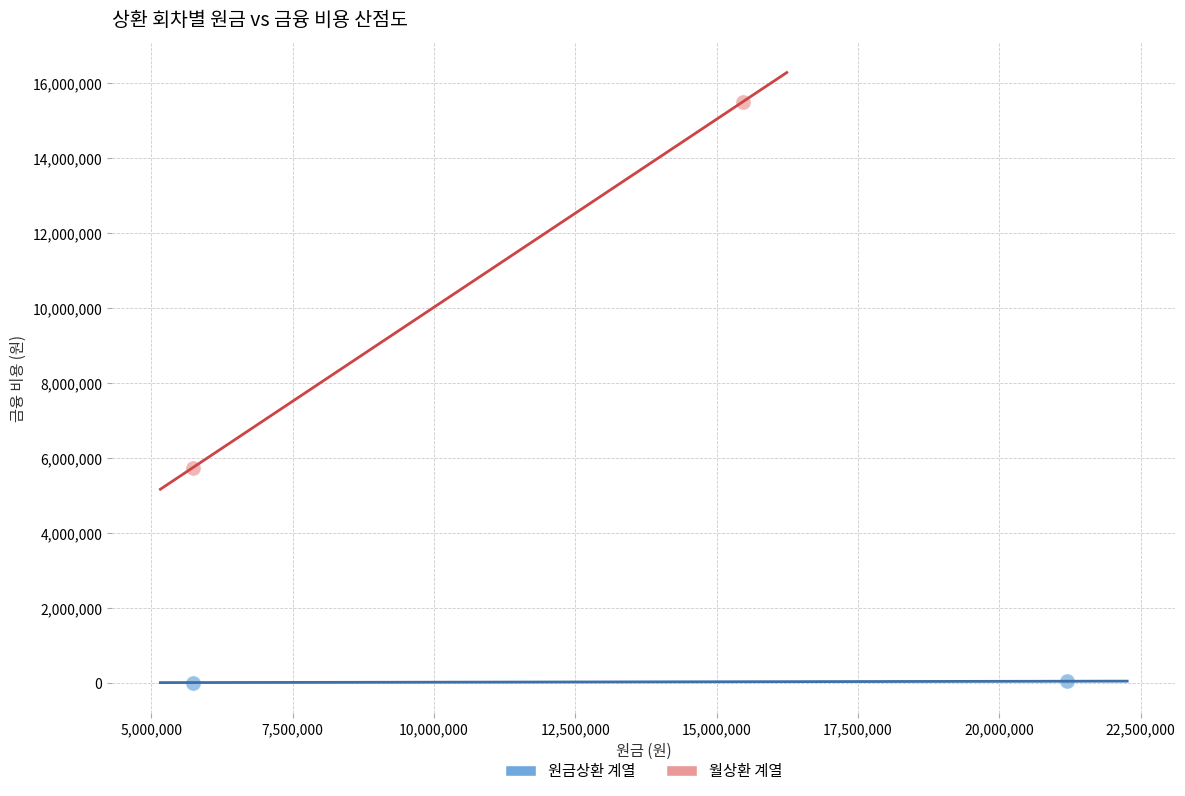

Which series contains the lowest Y value?

원금상환 계열